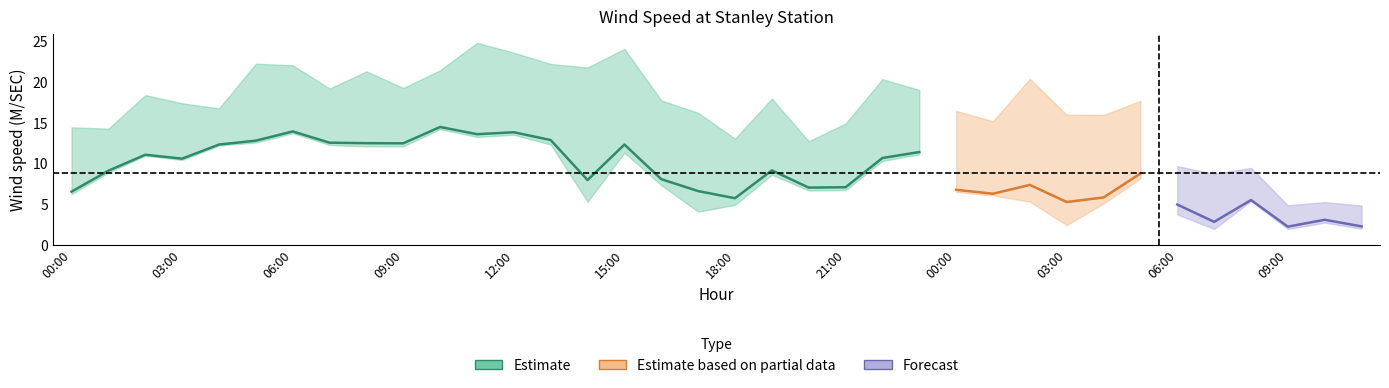

The m_ASPD series shows 0.8 at 33. True or false?

False